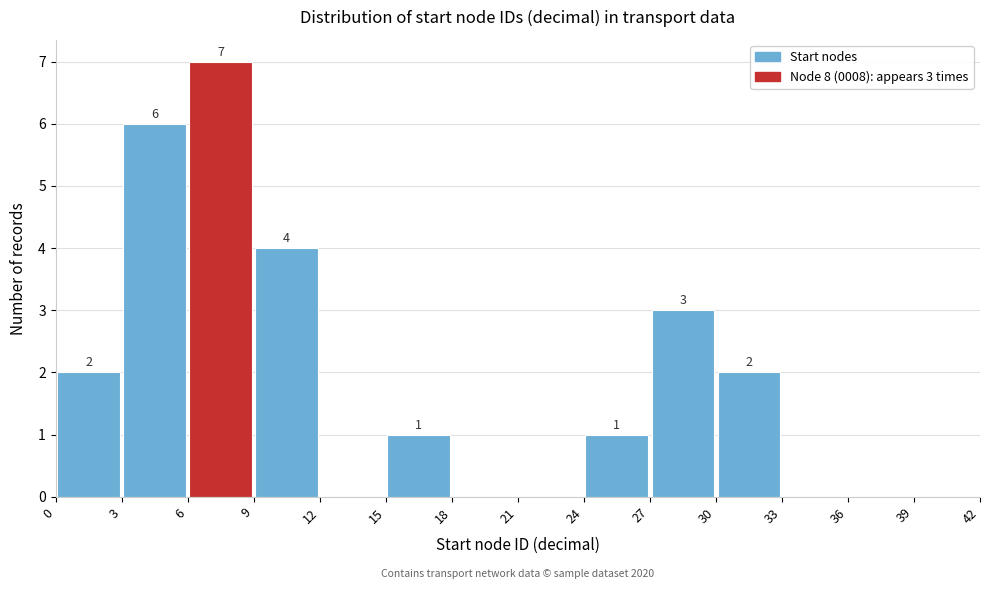

Which range on the x-axis has the tallest bar?

6 to 9